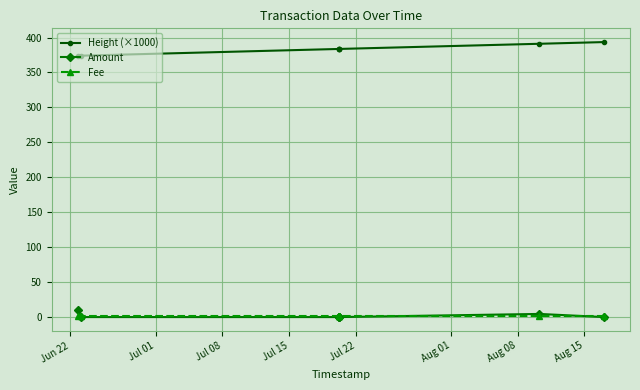

True or false: Height (×1000) and Amount intersect in this chart.

False